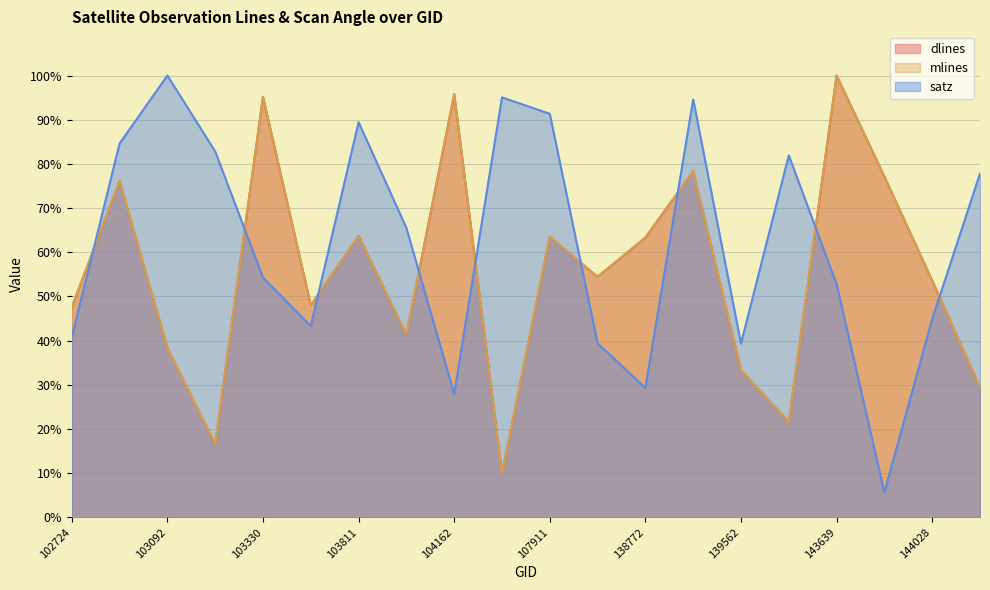

The value of satz at 104406 is 95.1. True or false?

True